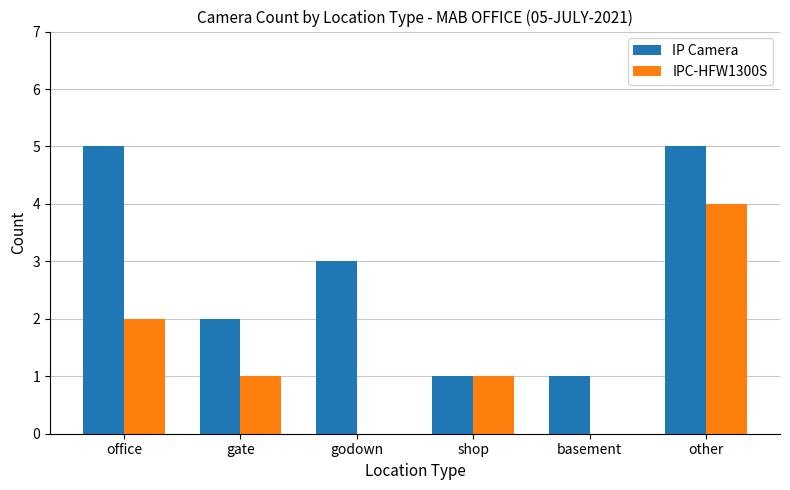

What is the highest value of the IP Camera series?

5